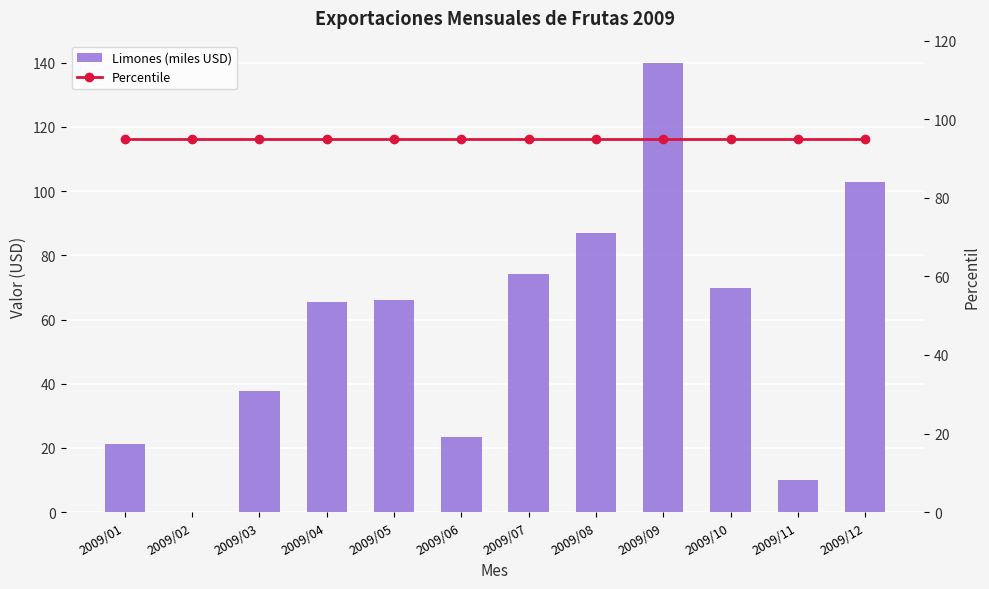

How many series are shown in this chart?

2